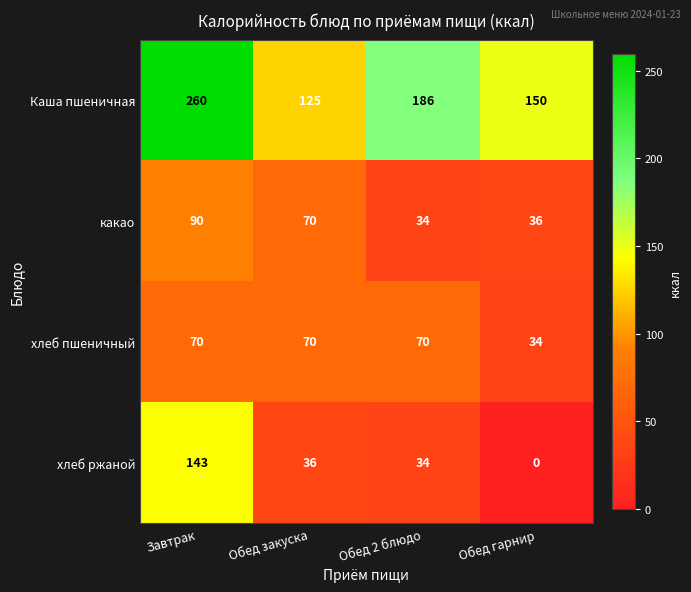

Which series changed the most between Завтрак and Обед закуска?

Каша пшеничная